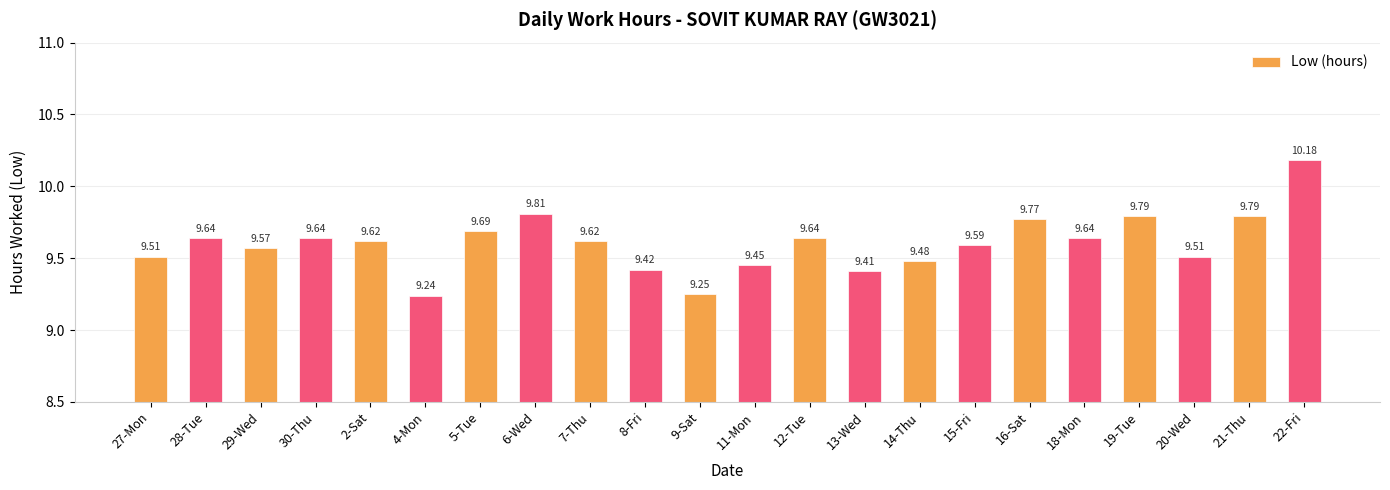

What is the ratio of the value at 28-Tue to the value at 13-Wed?

1.0